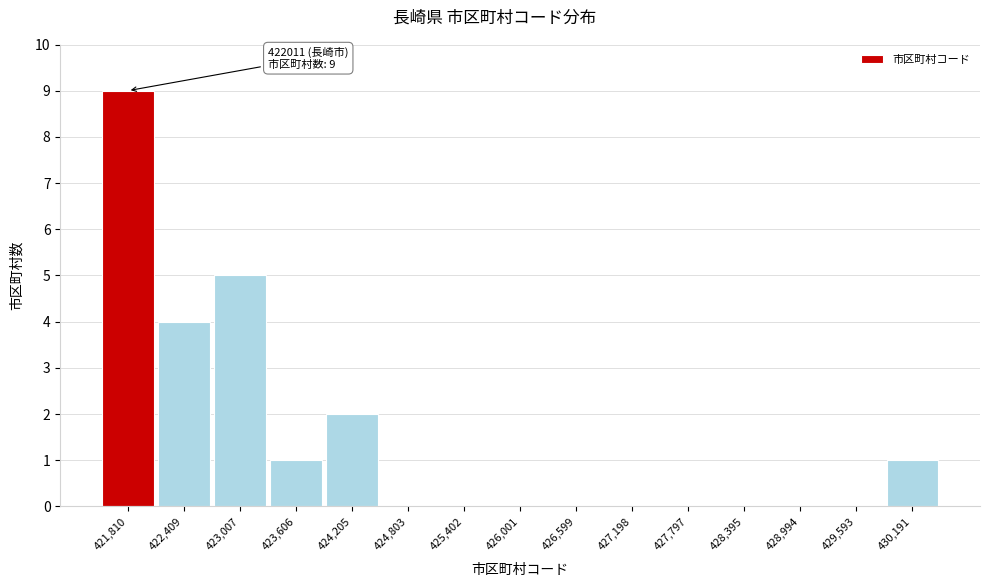

Which range on the x-axis has the tallest bar?

421500 to 422100